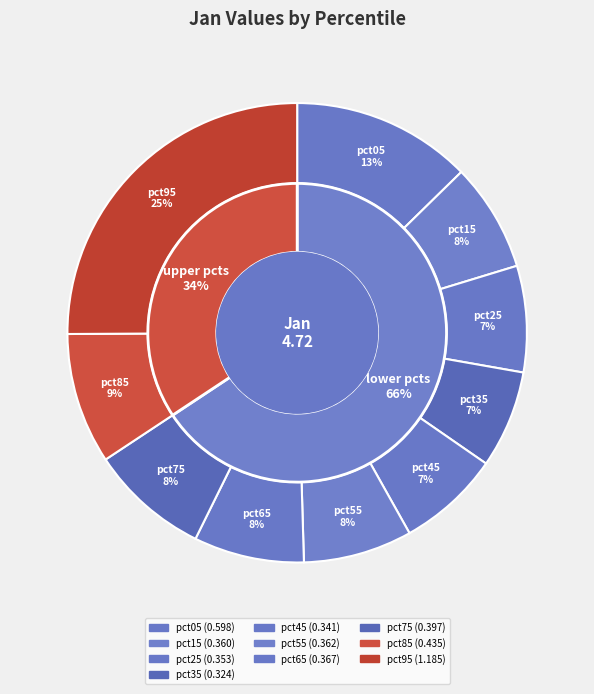

How many slices are in this pie chart?

10